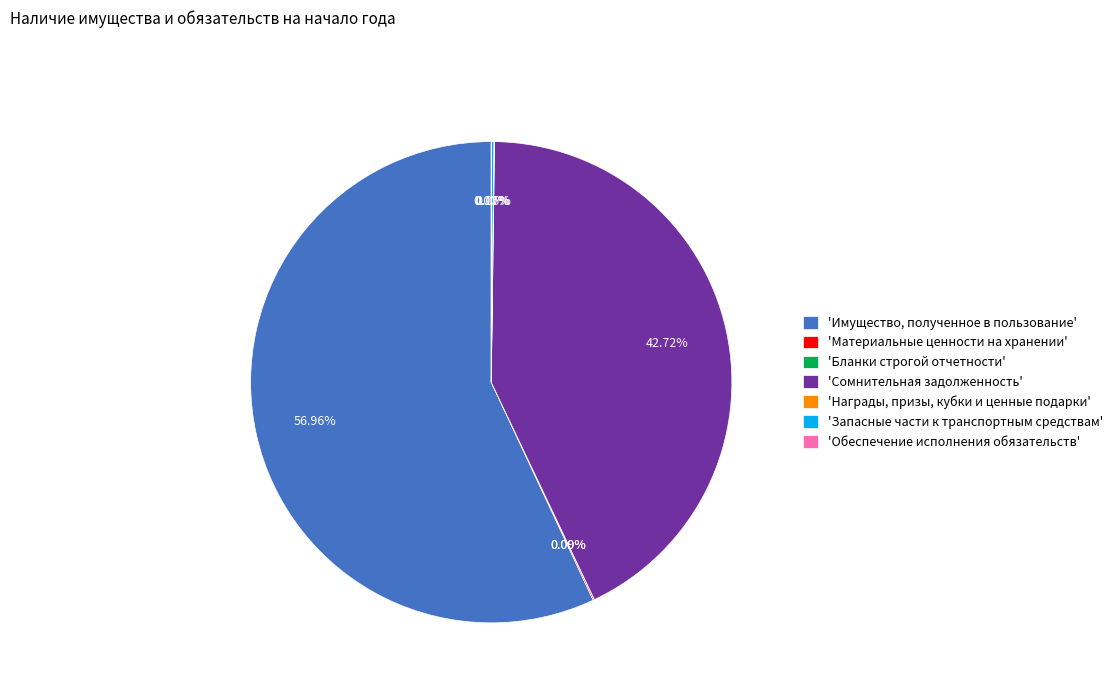

What is the largest slice in the pie chart?

'Имущество, полученное в пользование'